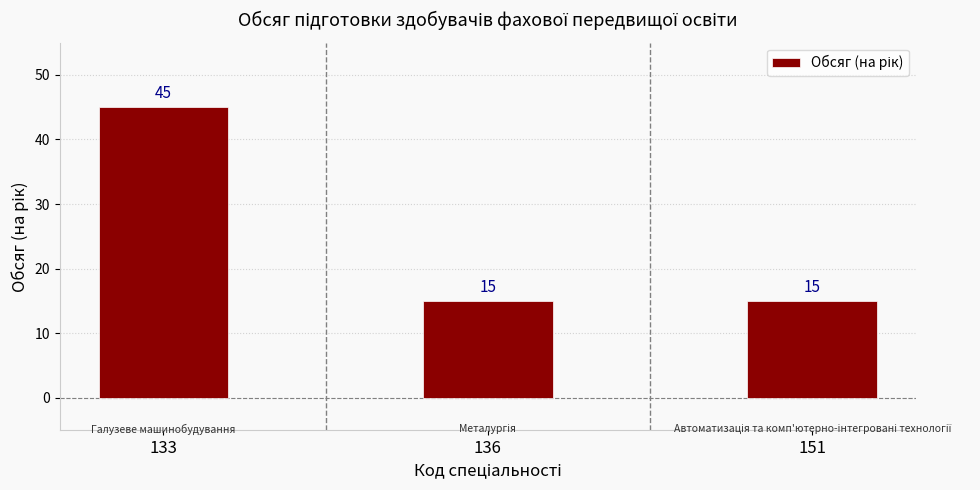

What is the sum of the values at 136 and 151?

30